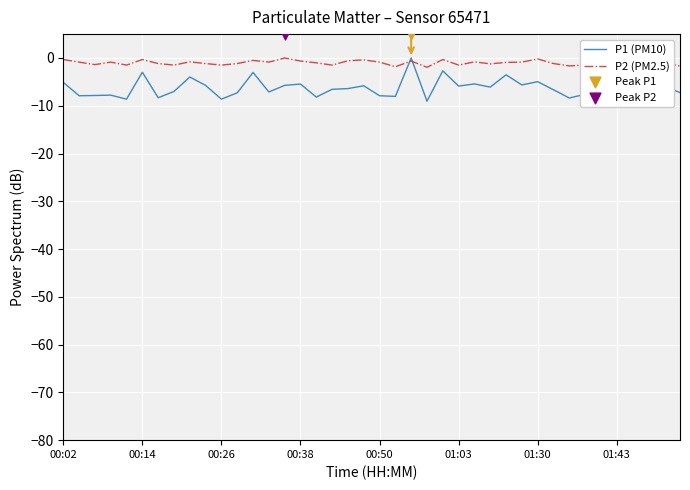

What are all the series names shown in the legend?

P1 (PM10), P2 (PM2.5)